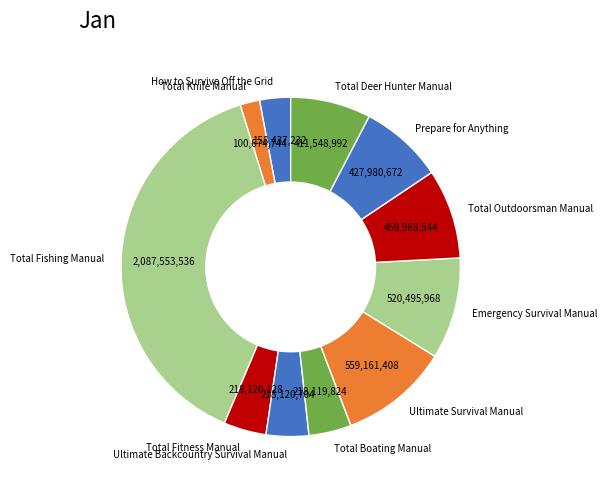

How many segments does this pie chart have?

11